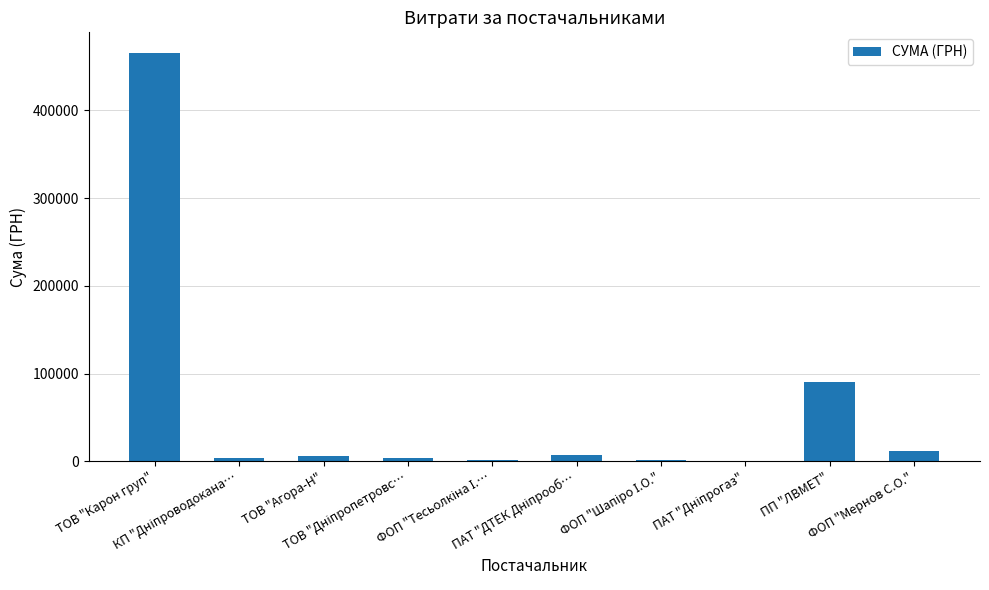

What is the greatest value displayed?

465662.5